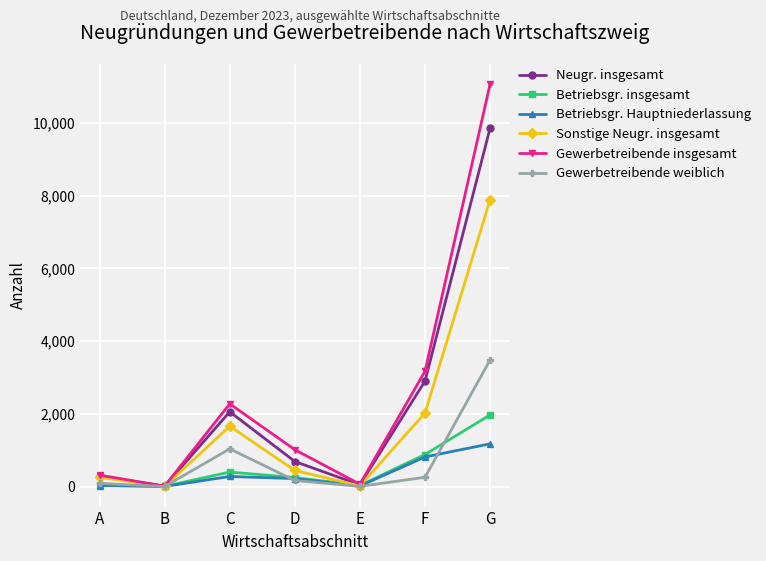

At which category does Gewerbetreibende weiblich reach its first local peak?

C